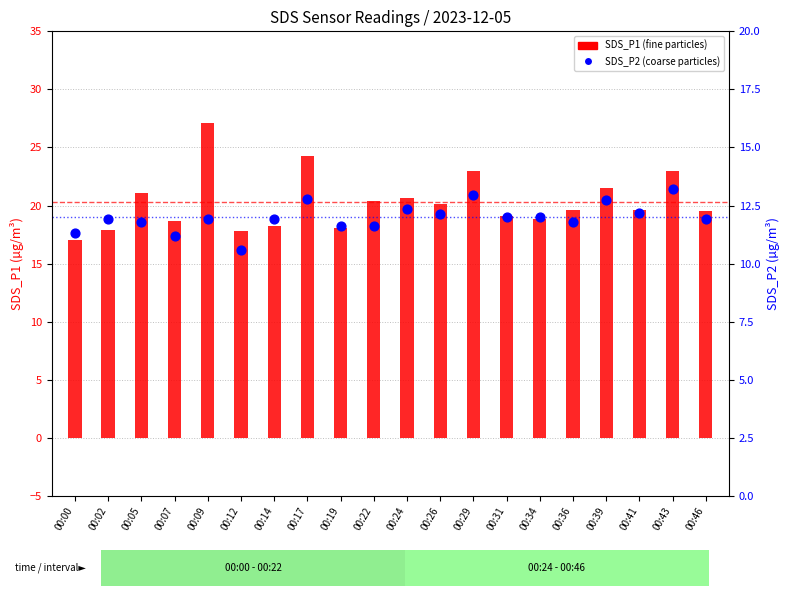

Is the value of SDS_P1 at 00:17 greater than the value of SDS_P2 at 00:41?

Yes